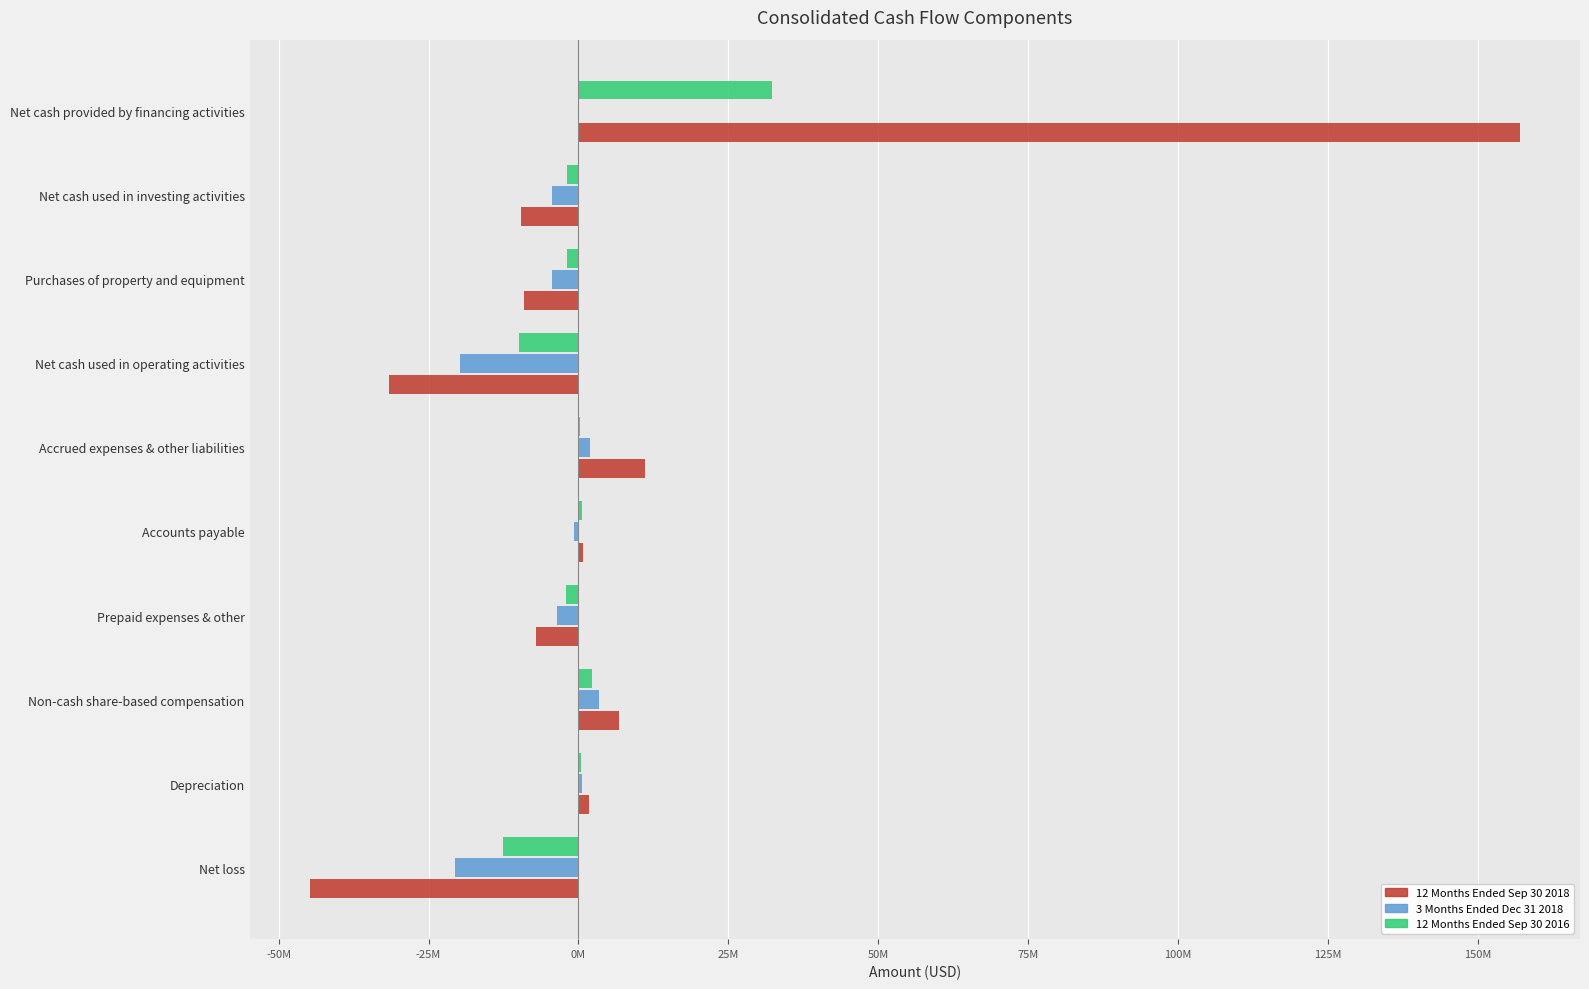

What are all the series names shown in the legend?

12 Months Ended Sep 30 2018, 3 Months Ended Dec 31 2018, 12 Months Ended Sep 30 2016